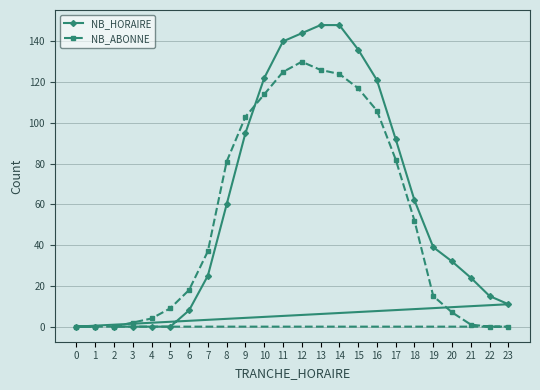

Where do NB_HORAIRE and NB_ABONNE first cross each other?

9 and 10